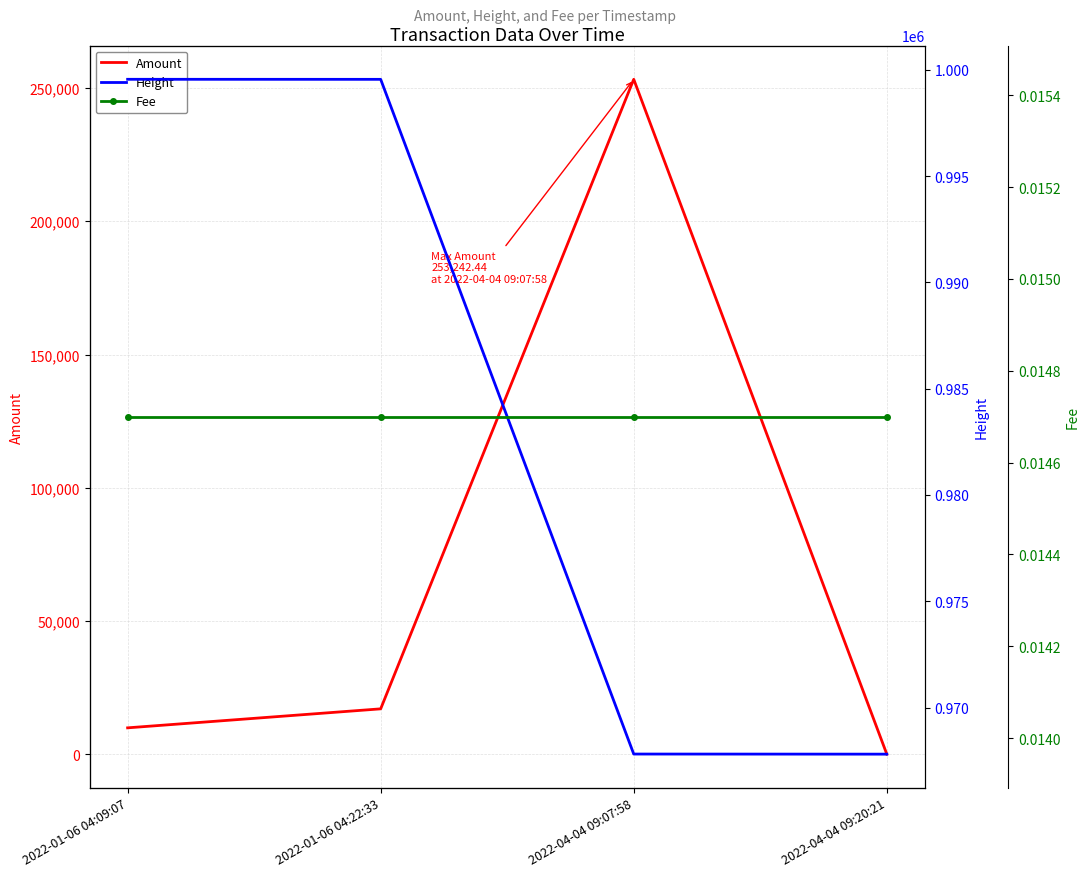

True or false: Height and Amount intersect in this chart.

False